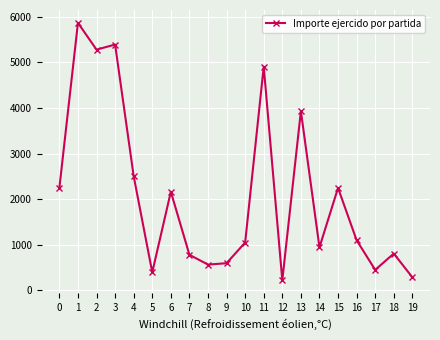

Which label corresponds to the largest value in the chart?

1